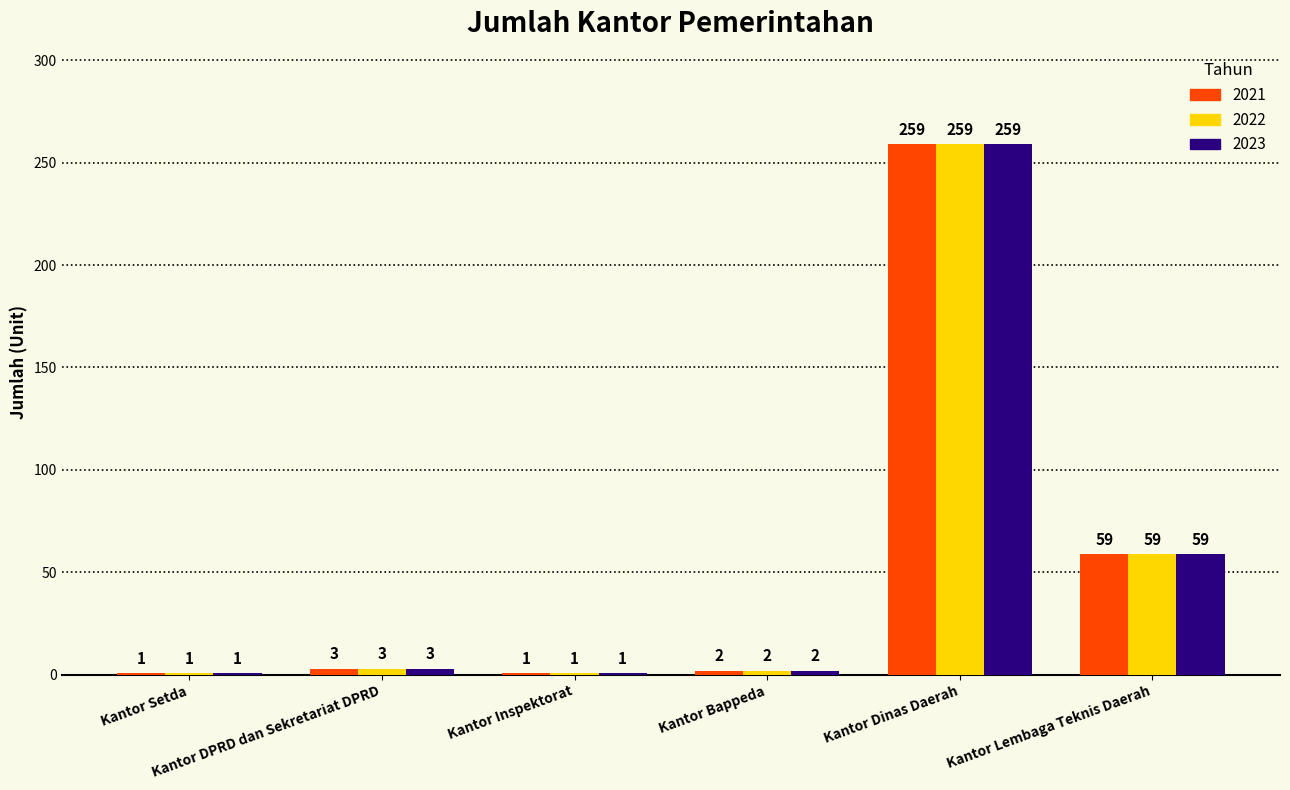

What is the value of the 2022 bar at the 6th from the left?

59